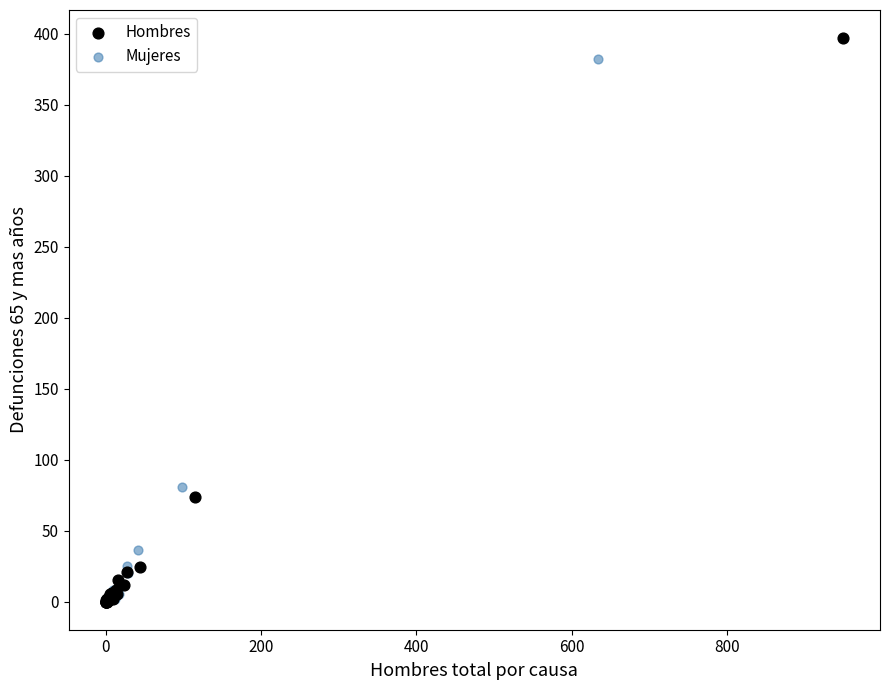

Which series has the largest Y range (max minus min)?

Hombres